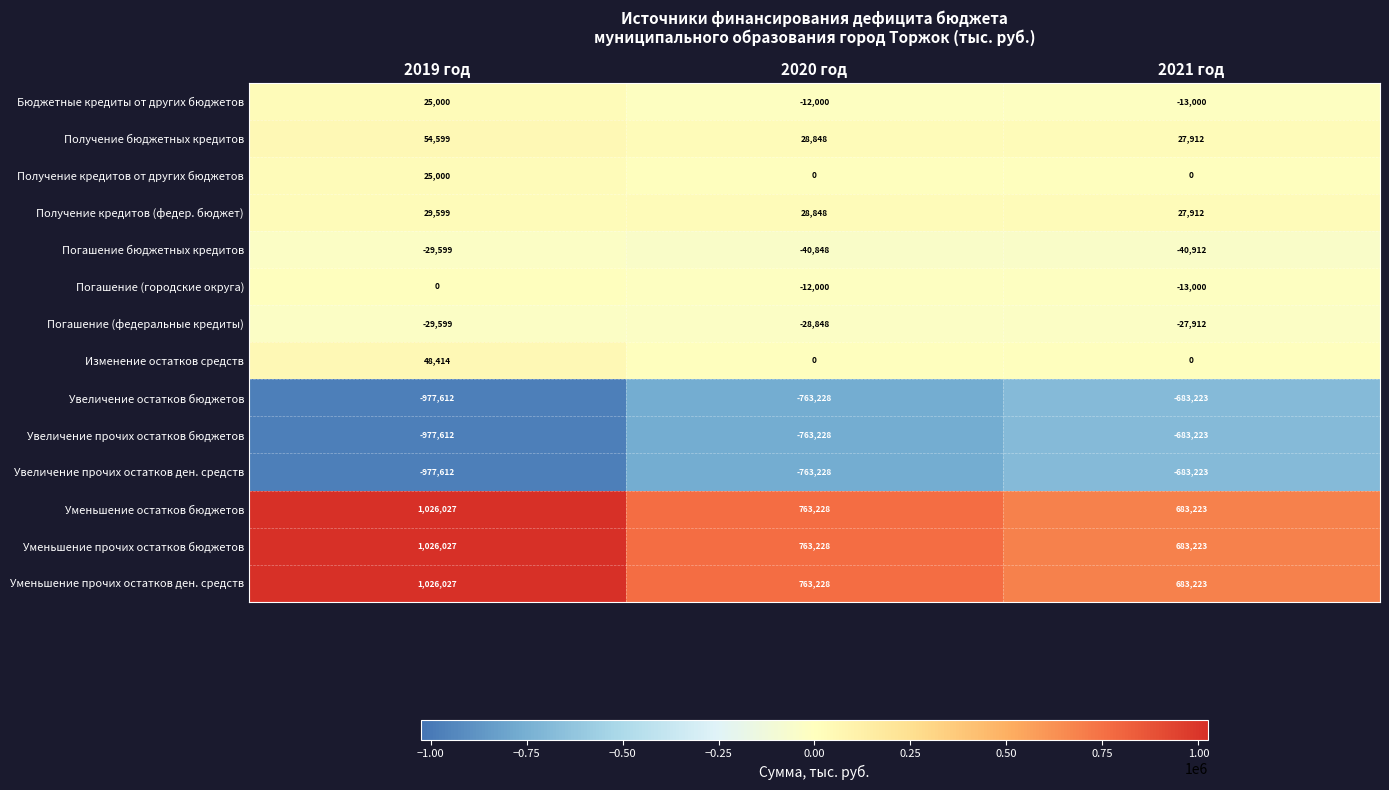

What is the spread (max minus min) of values at 2021 год?

1366446